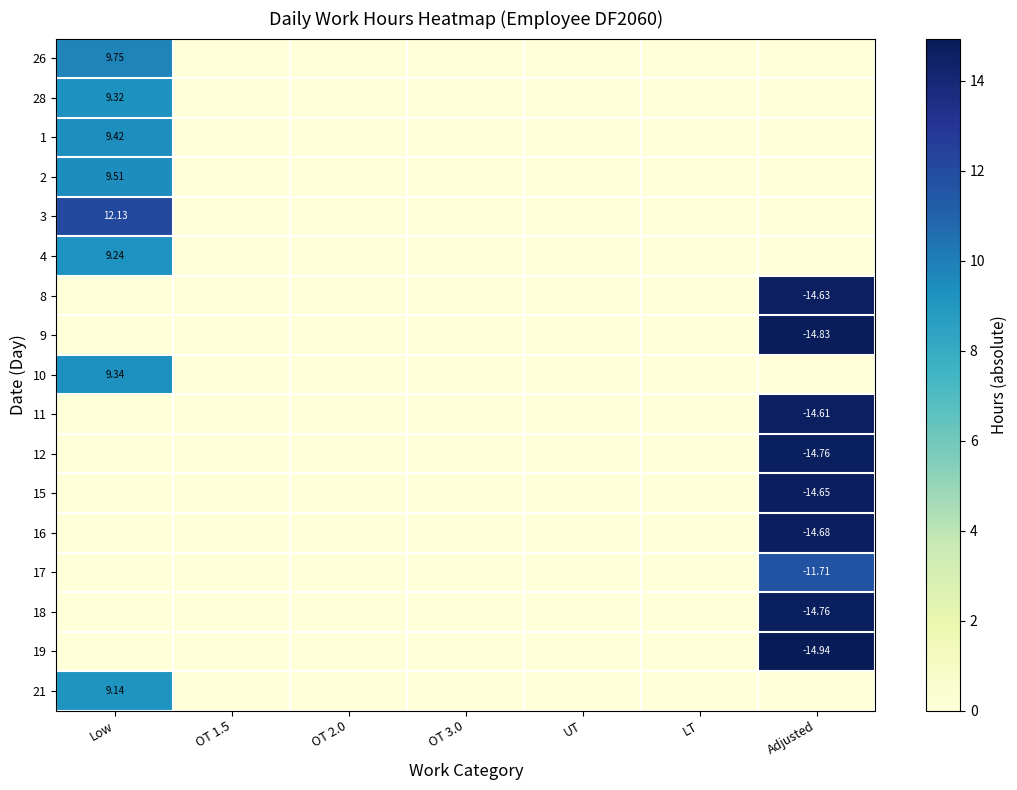

At how many categories does at least one series exceed 9?

2